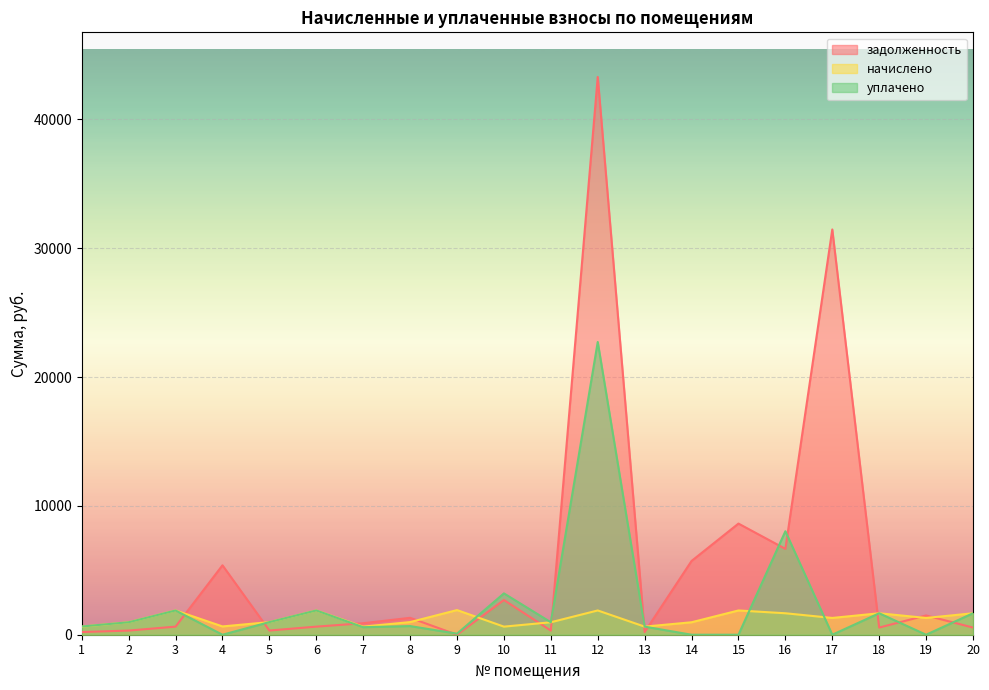

In уплачено, how many points are higher than both neighbors (excluding endpoints)?

7